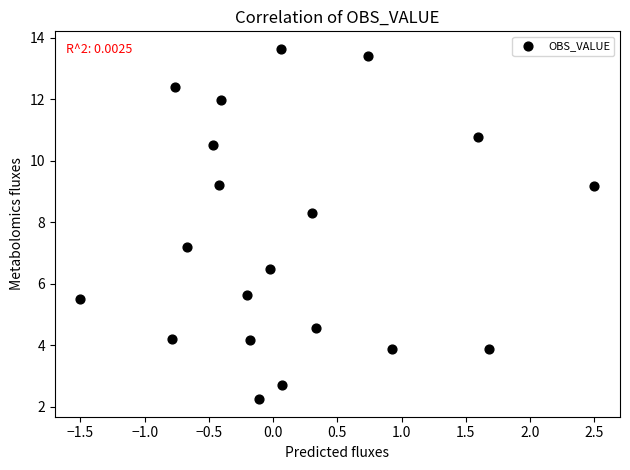

What Y value in the scatter plot is closest to 7?

7.2